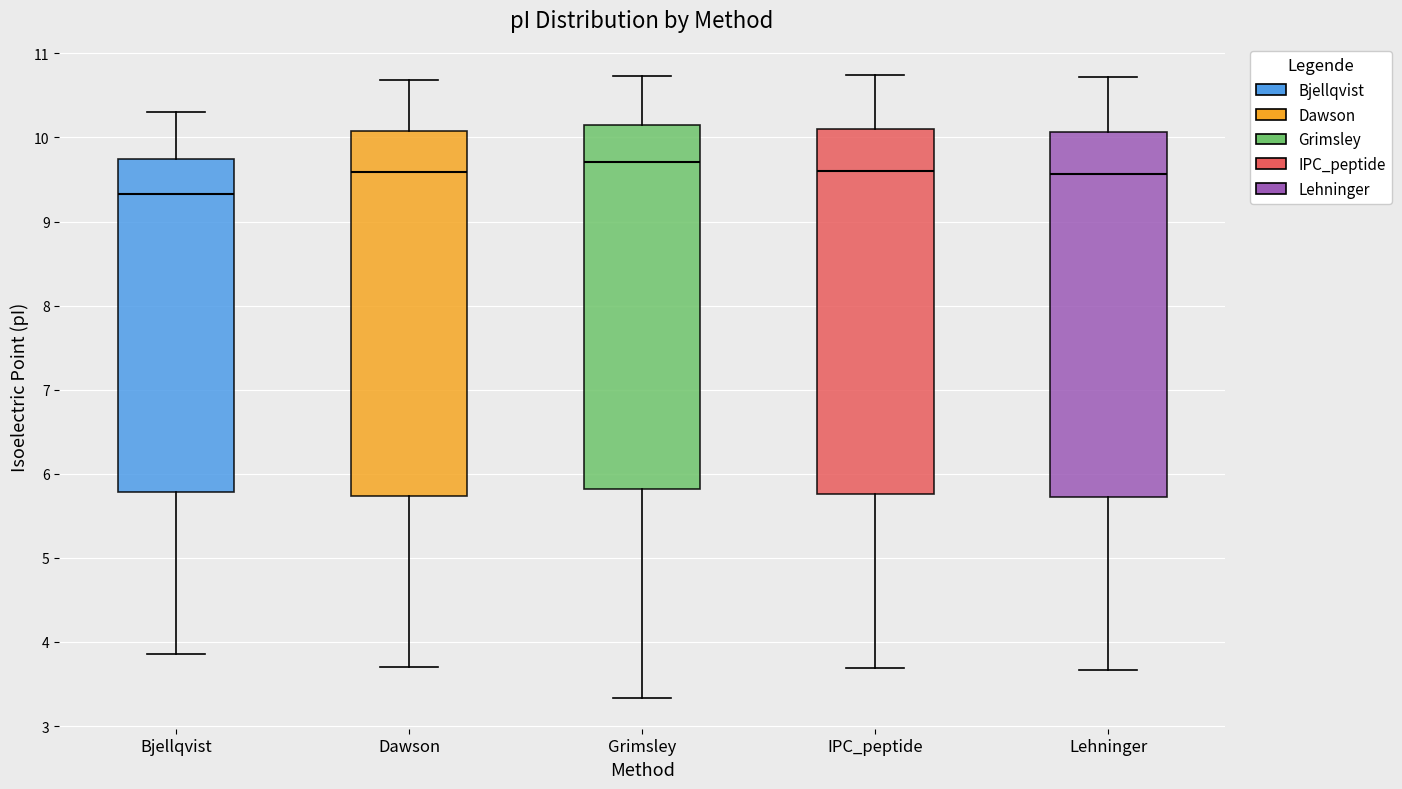

Which box's median line is the highest?

Grimsley